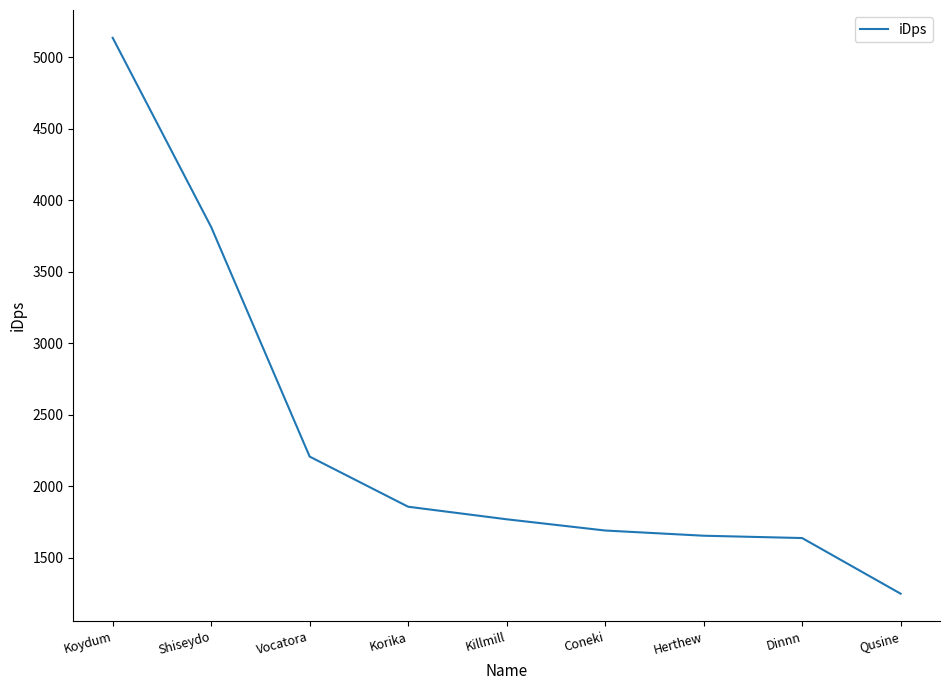

Which label corresponds to the smallest value in the chart?

Qusine